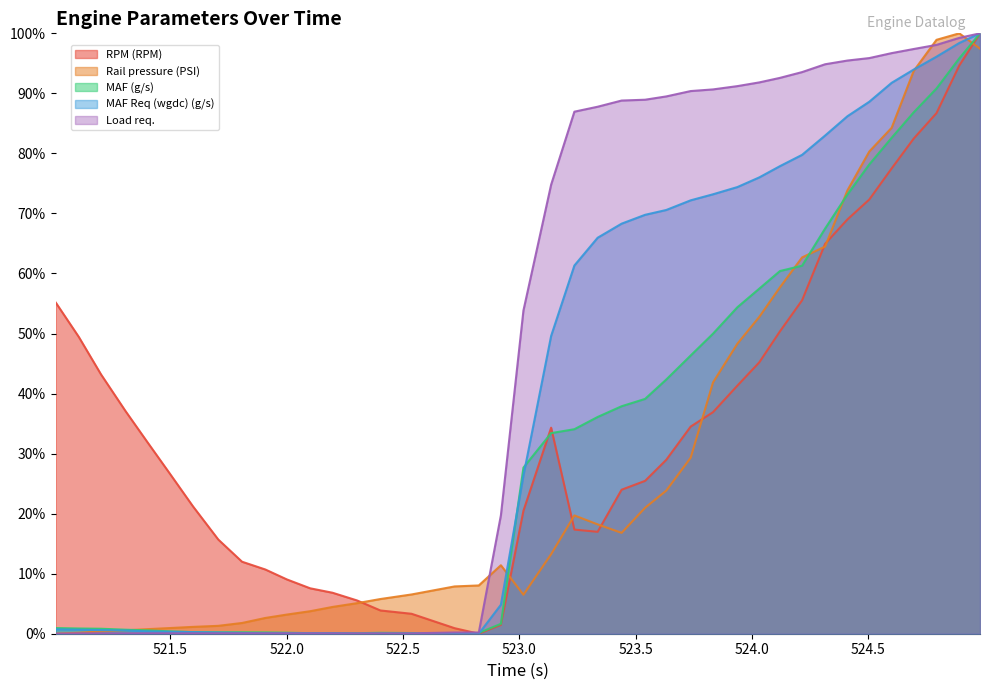

Reading left to right, what are all the values shown in this chart?

RPM (RPM): 0.6	0.5	0.4	0.4	0.3	0.3	0.2	0.2	0.1	0.1	0.1	0.1	0.1	0.1	0.0	0.0	0.0	0.0	0.0	0.2	0.3	0.2	0.2	0.2	0.3	0.3	0.3	0.4	0.4	0.5	0.5	0.6	0.6	0.7	0.7	0.8	0.8	0.9	0.9	1.0
Rail pressure (PSI): 0.0	0.0	0.0	0.0	0.0	0.0	0.0	0.0	0.0	0.0	0.0	0.0	0.0	0.1	0.1	0.1	0.1	0.1	0.1	0.1	0.1	0.2	0.2	0.2	0.2	0.2	0.3	0.4	0.5	0.5	0.6	0.6	0.6	0.7	0.8	0.8	0.9	1.0	1.0	1.0
MAF (g/s): 0.0	0.0	0.0	0.0	0.0	0.0	0.0	0.0	0.0	0.0	0.0	0.0	0.0	0.0	0.0	0.0	0.0	0.0	0.0	0.3	0.3	0.3	0.4	0.4	0.4	0.4	0.5	0.5	0.5	0.6	0.6	0.6	0.7	0.7	0.8	0.8	0.9	0.9	1.0	1.0
MAF Req (wgdc) (g/s): 0.0	0.0	0.0	0.0	0.0	0.0	0.0	0.0	0.0	0.0	0.0	0.0	0.0	0.0	0.0	0.0	0.0	0.0	0.0	0.3	0.5	0.6	0.7	0.7	0.7	0.7	0.7	0.7	0.7	0.8	0.8	0.8	0.8	0.9	0.9	0.9	0.9	1.0	1.0	1.0
Load req.: 0.0	0.0	0.0	0.0	0.0	0.0	0.0	0.0	0.0	0.0	0.0	0.0	0.0	0.0	0.0	0.0	0.0	0.0	0.2	0.5	0.7	0.9	0.9	0.9	0.9	0.9	0.9	0.9	0.9	0.9	0.9	0.9	0.9	1.0	1.0	1.0	1.0	1.0	1.0	1.0